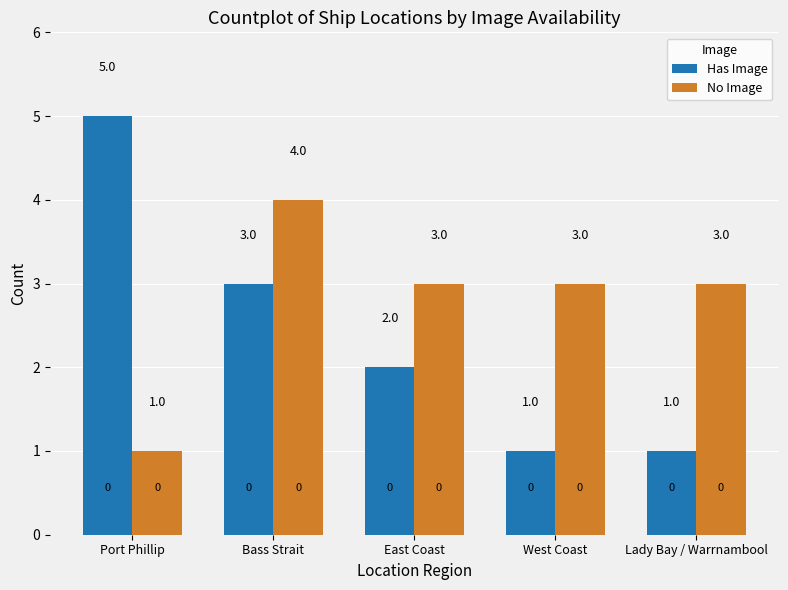

List the series in order of their overall mean, lowest first.

Has Image, No Image